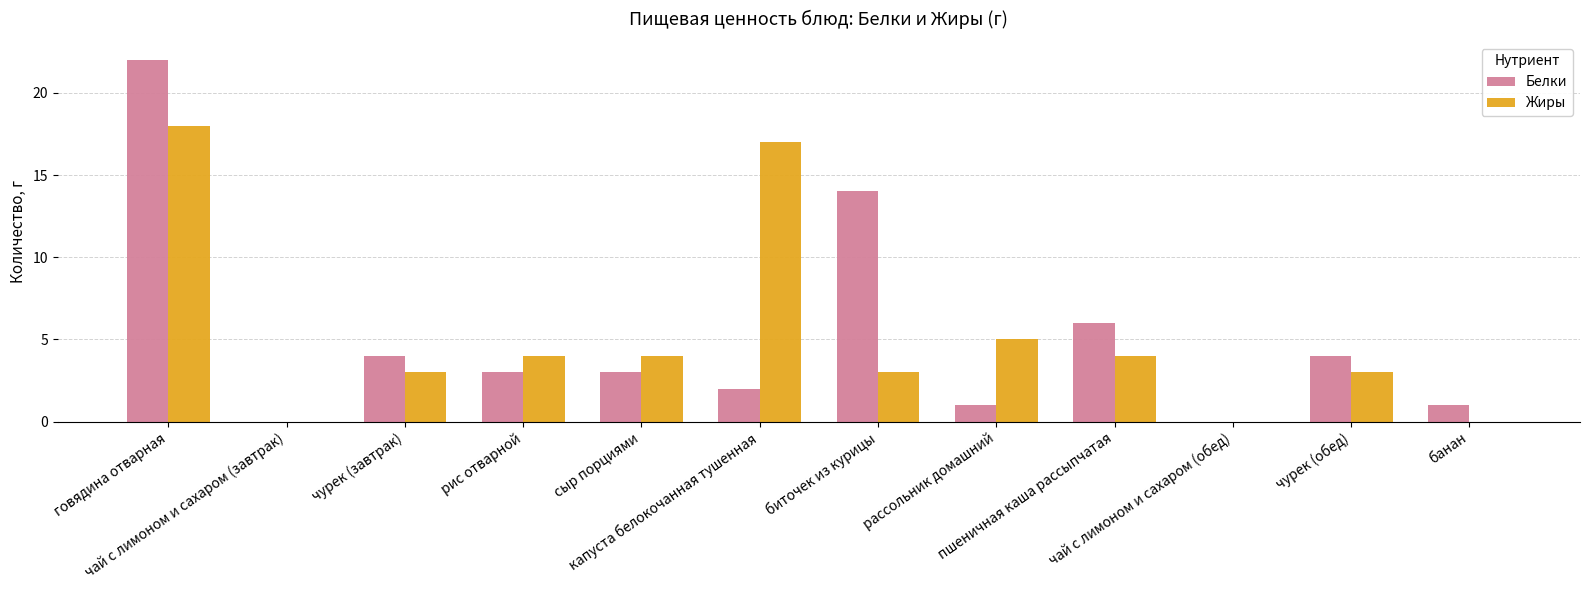

What is the maximum value for Жиры?

18